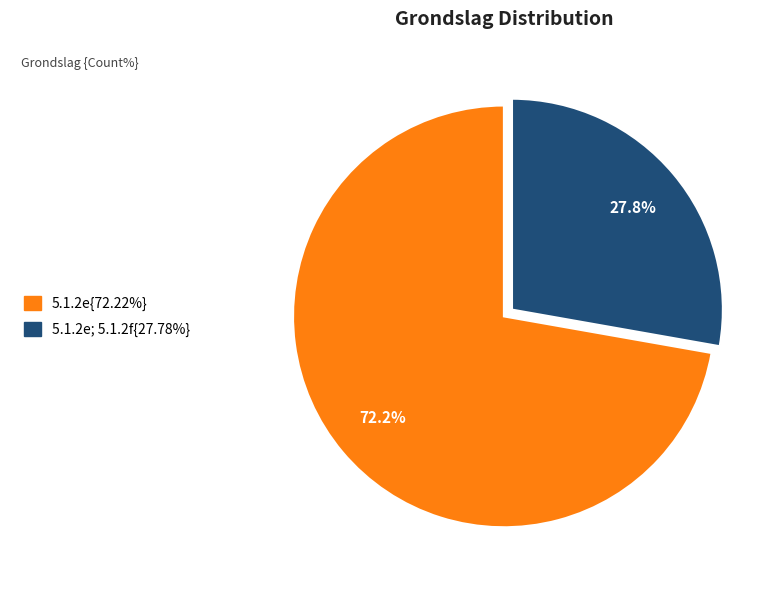

Does any single category account for the majority?

Yes